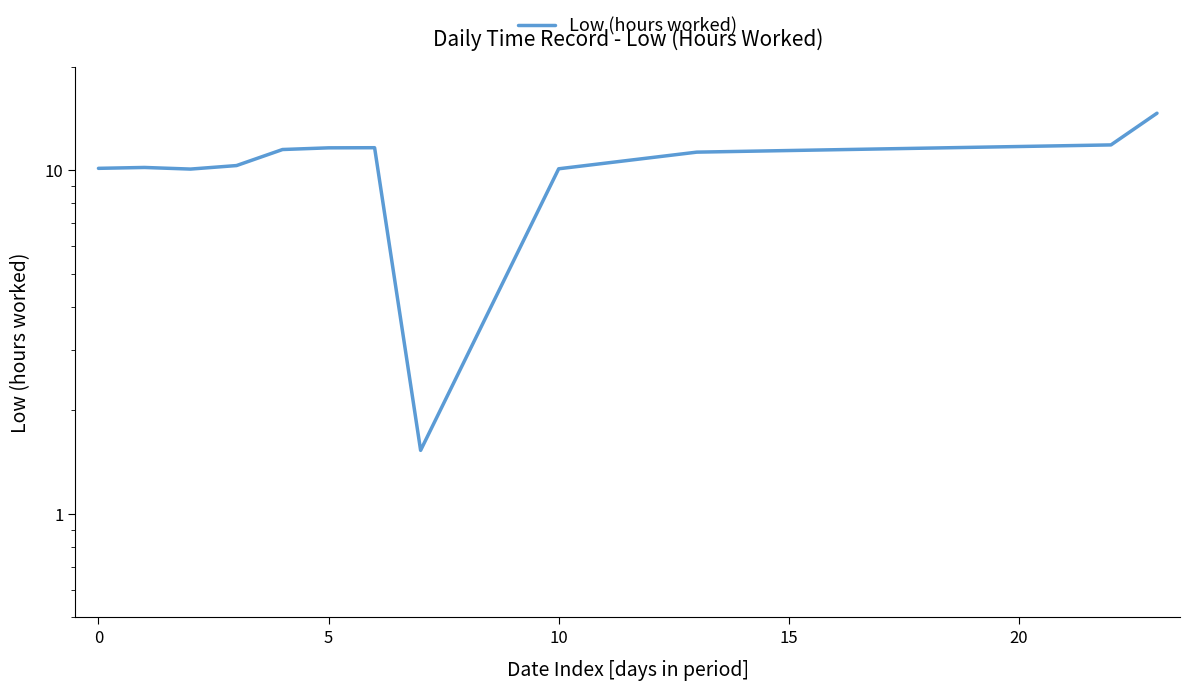

What is the average value?

10.4